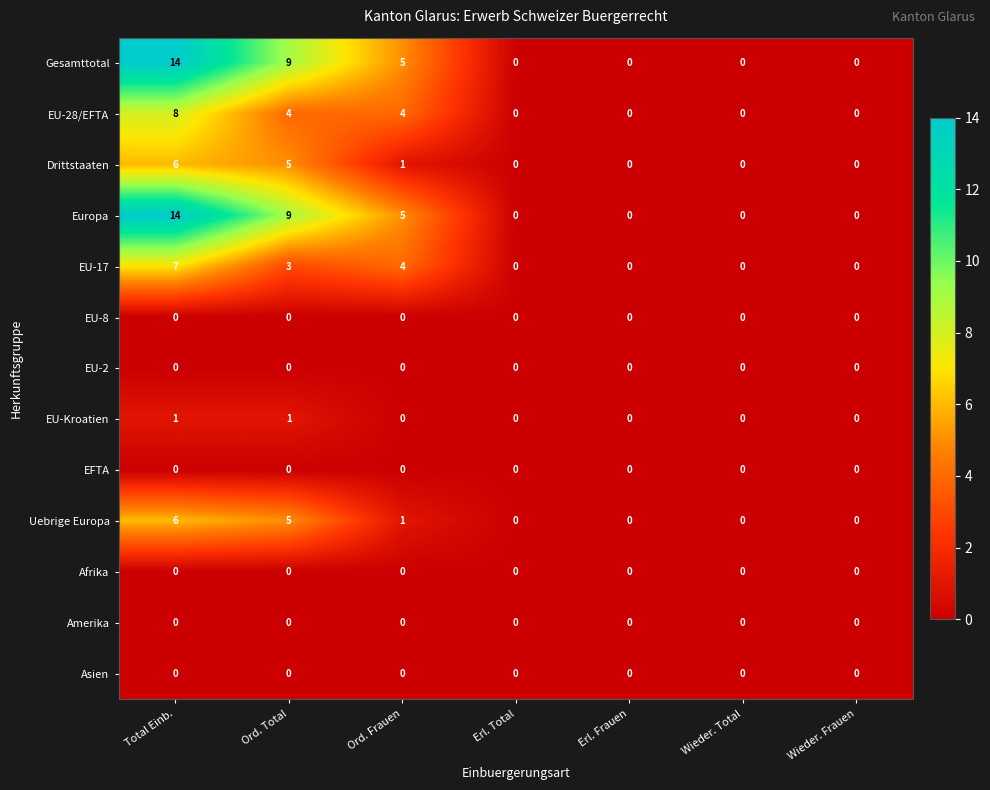

The EFTA series shows 0 at Wieder. Frauen. True or false?

True